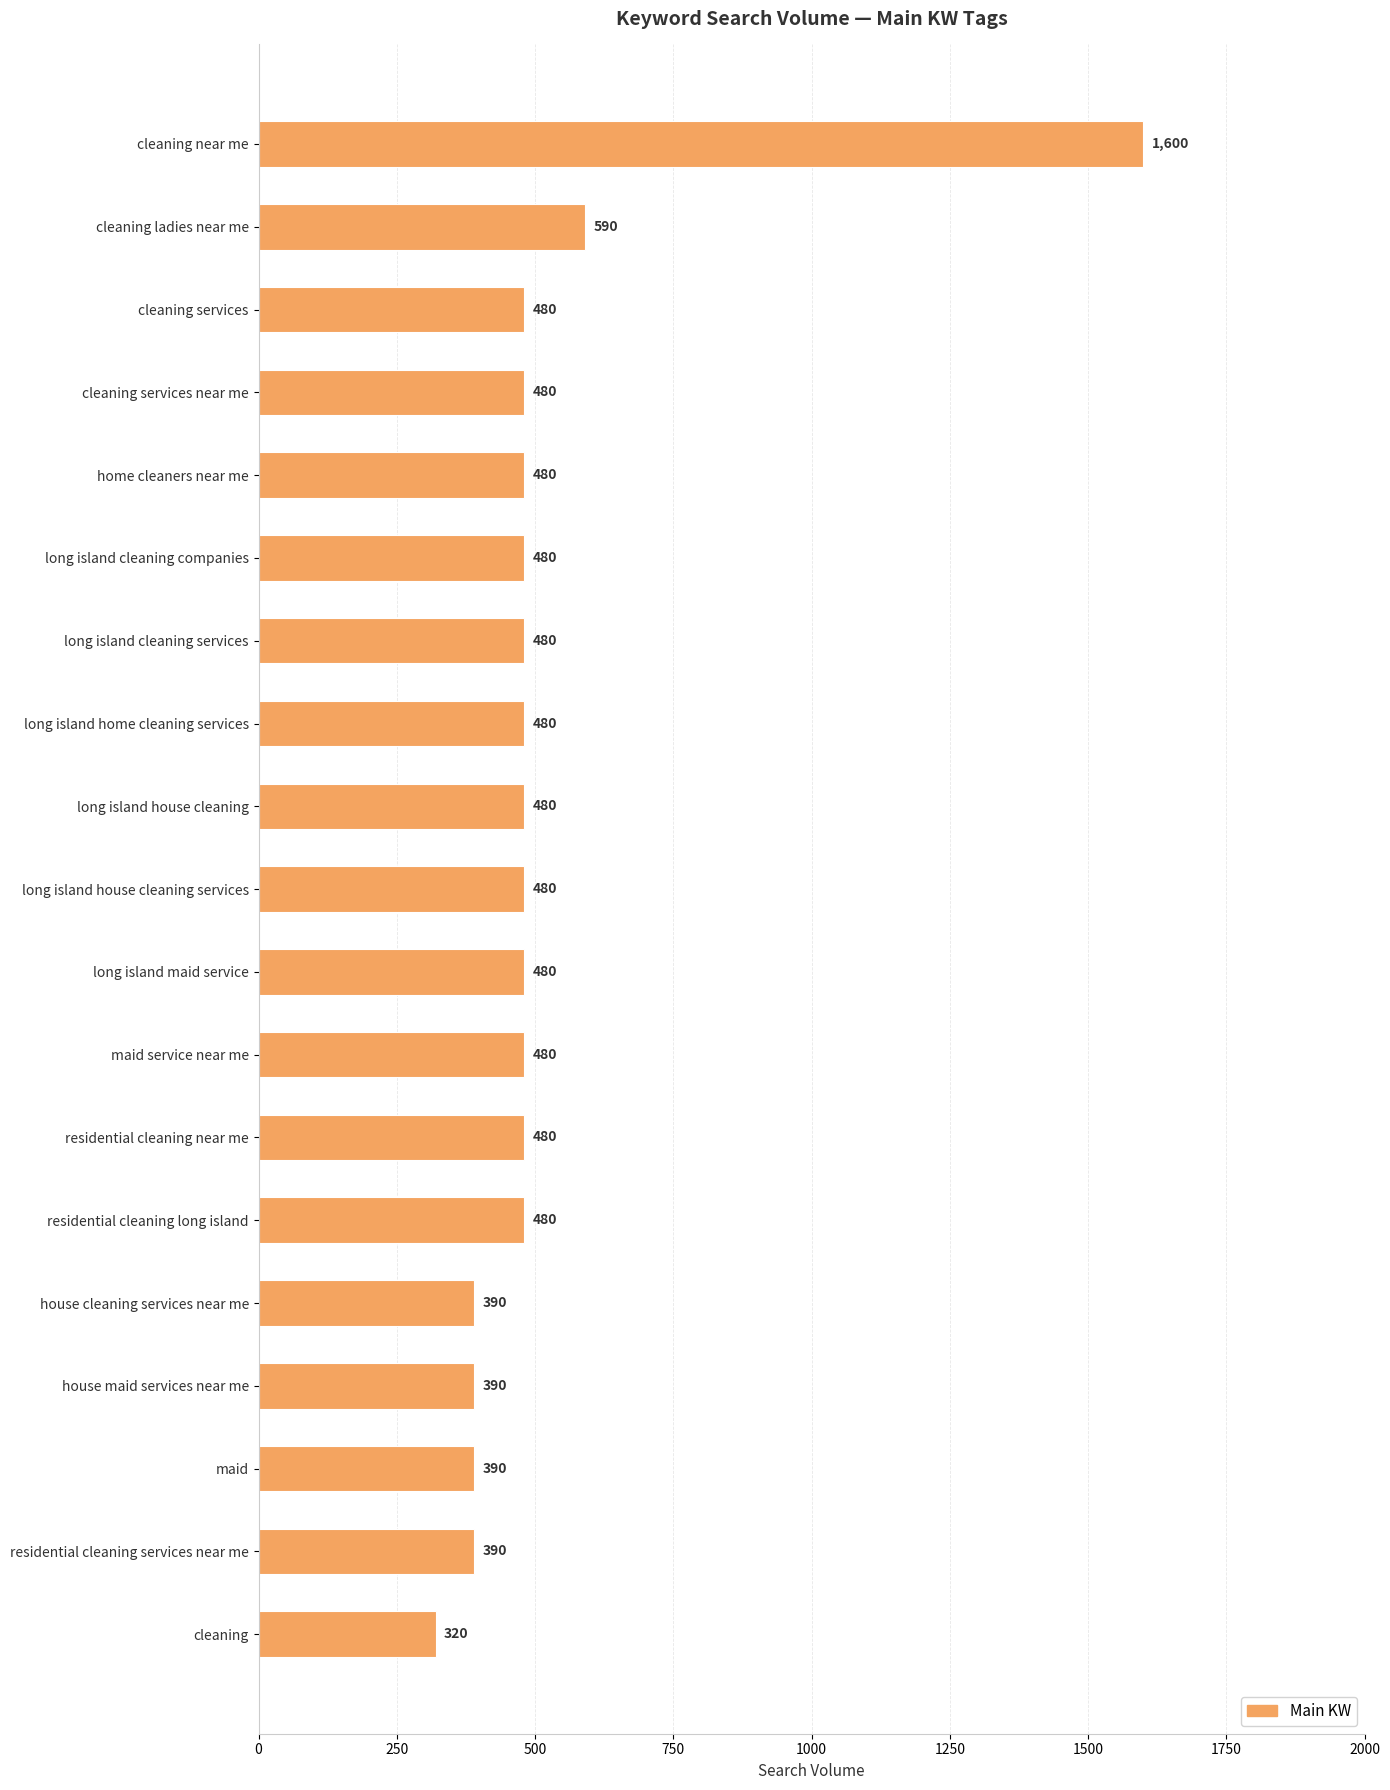

How many categories are shown in the chart?

19